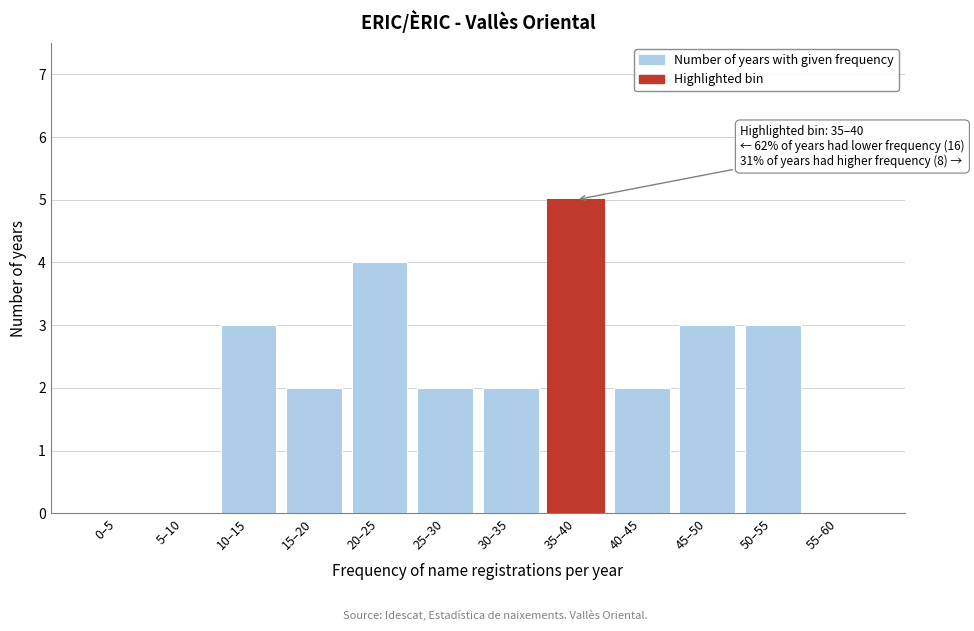

Reading left to right, extract all data points from this chart.

0–5=0	5–10=0	10–15=3	15–20=2	20–25=4	25–30=2	30–35=2	35–40=5	40–45=2	45–50=3	50–55=3	55–60=0